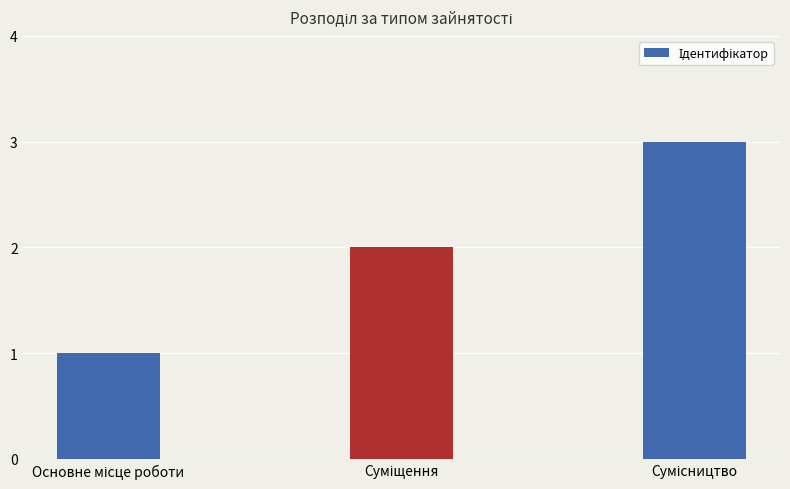

What is the maximum value shown in the chart?

3